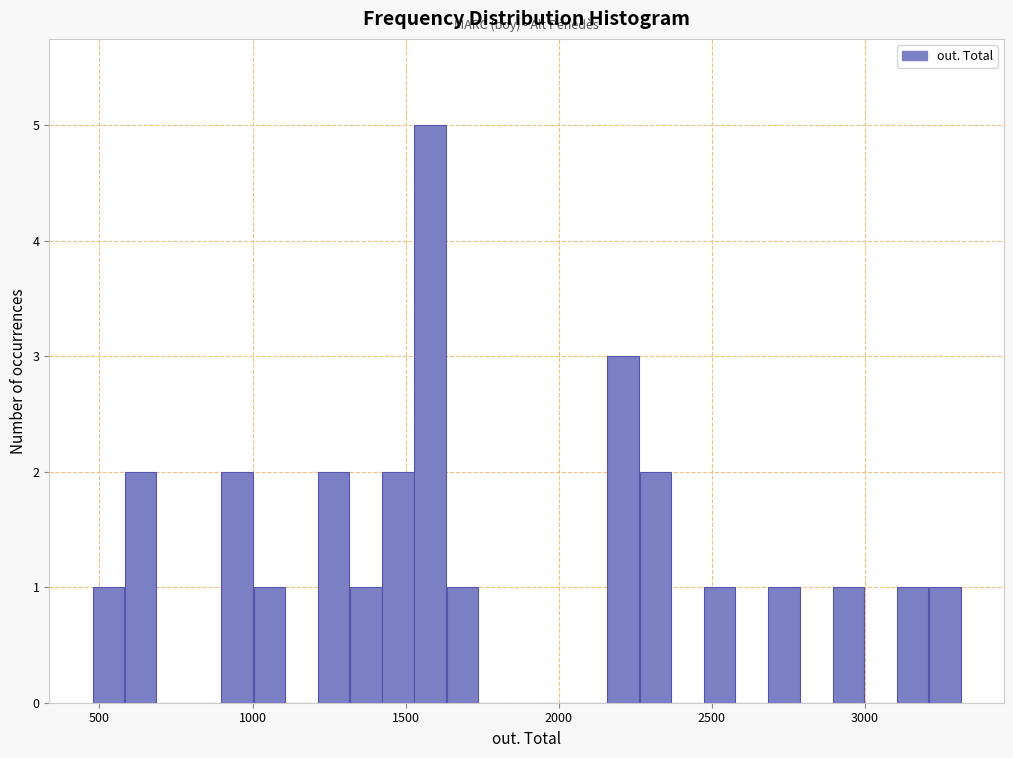

Read against the x-axis, roughly where is the centre of the tallest bar?

1600